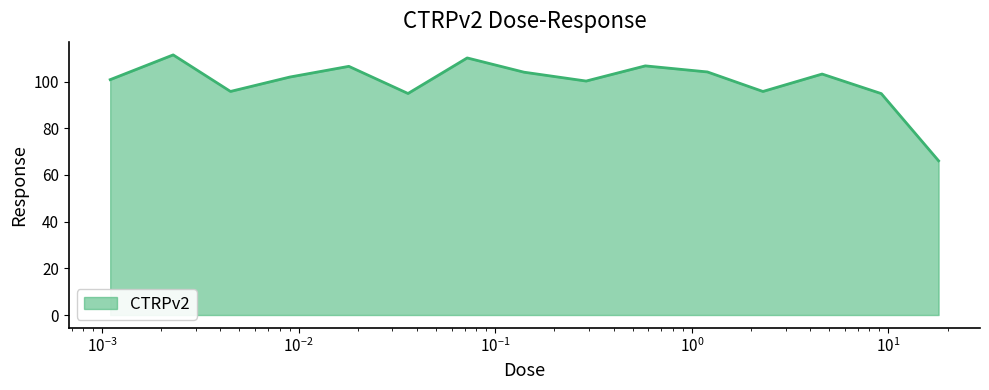

What is the sum of all values?

1496.1